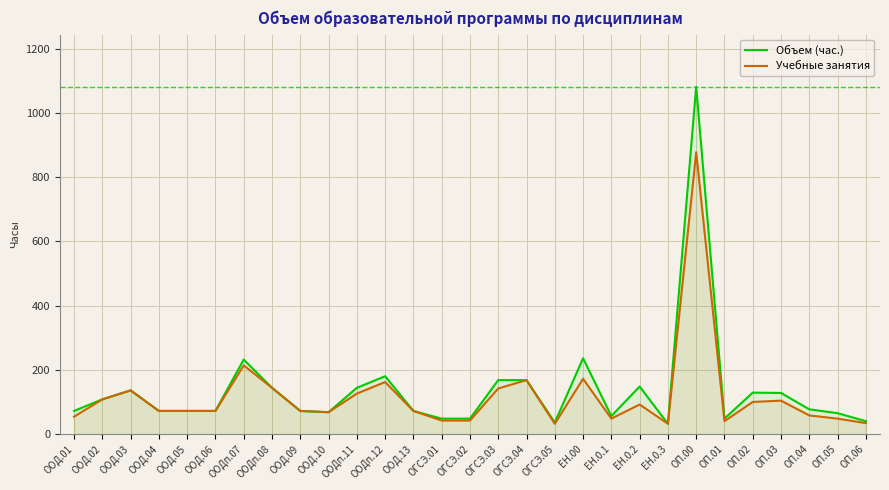

How many lines are shown in the chart?

2